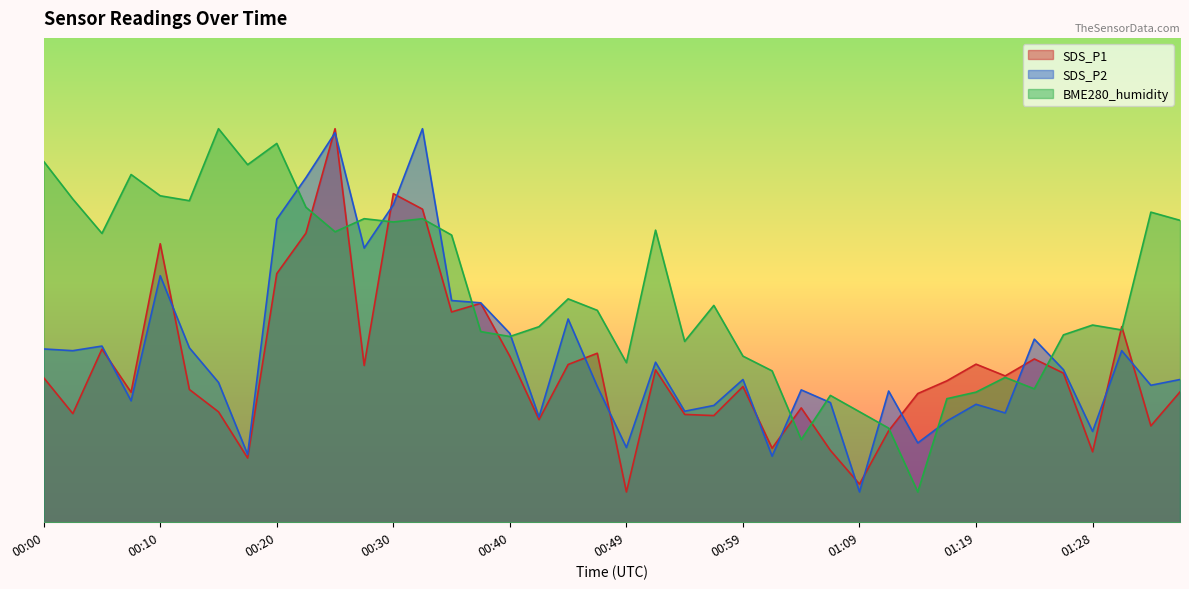

How many distinct data groups are displayed?

3